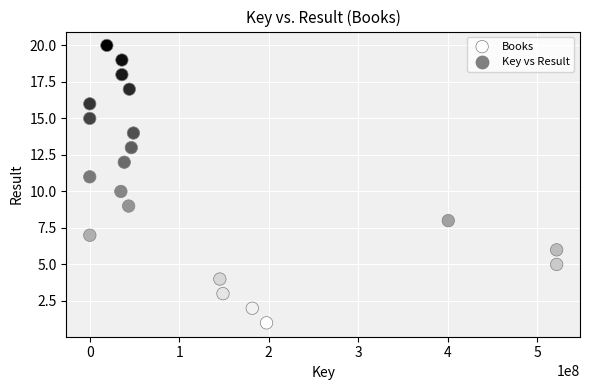

What is the range of X values (max minus min)?

521842259